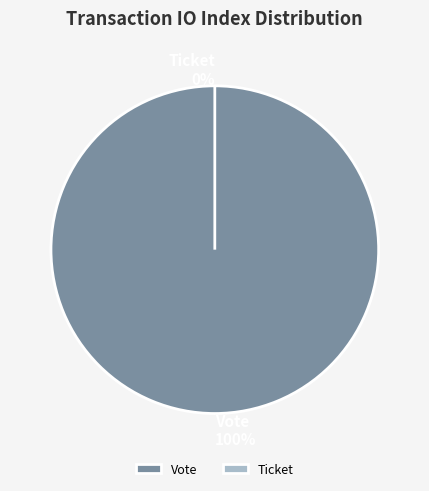

To the nearest percent, what is the combined percentage of Vote (io_index=1) and Ticket (io_index=0)?

100%